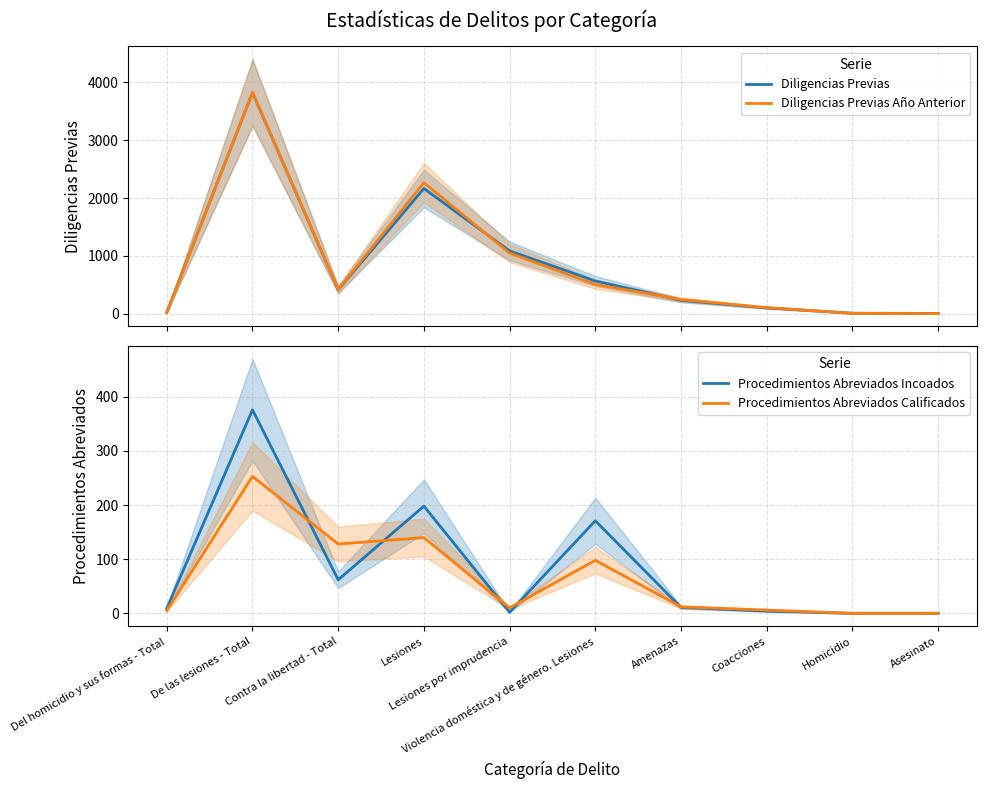

Which series has the widest spread of values?

Diligencias Previas Año Anterior